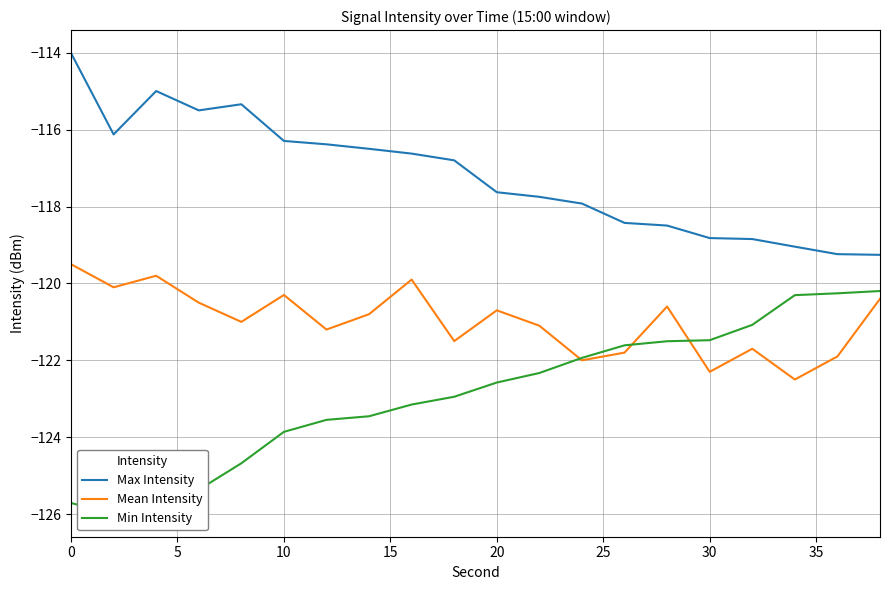

Rank the series by their average value, from lowest to highest.

Min Intensity, Mean Intensity, Max Intensity